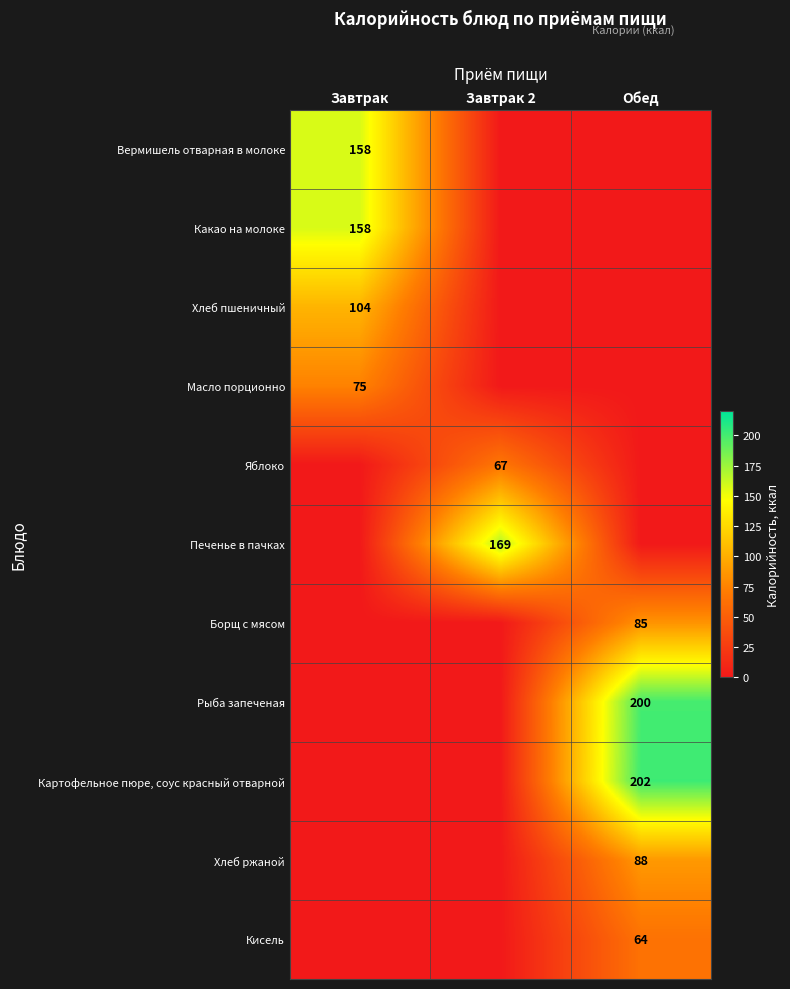

What is the average value of the Рыба запеченая series?

67